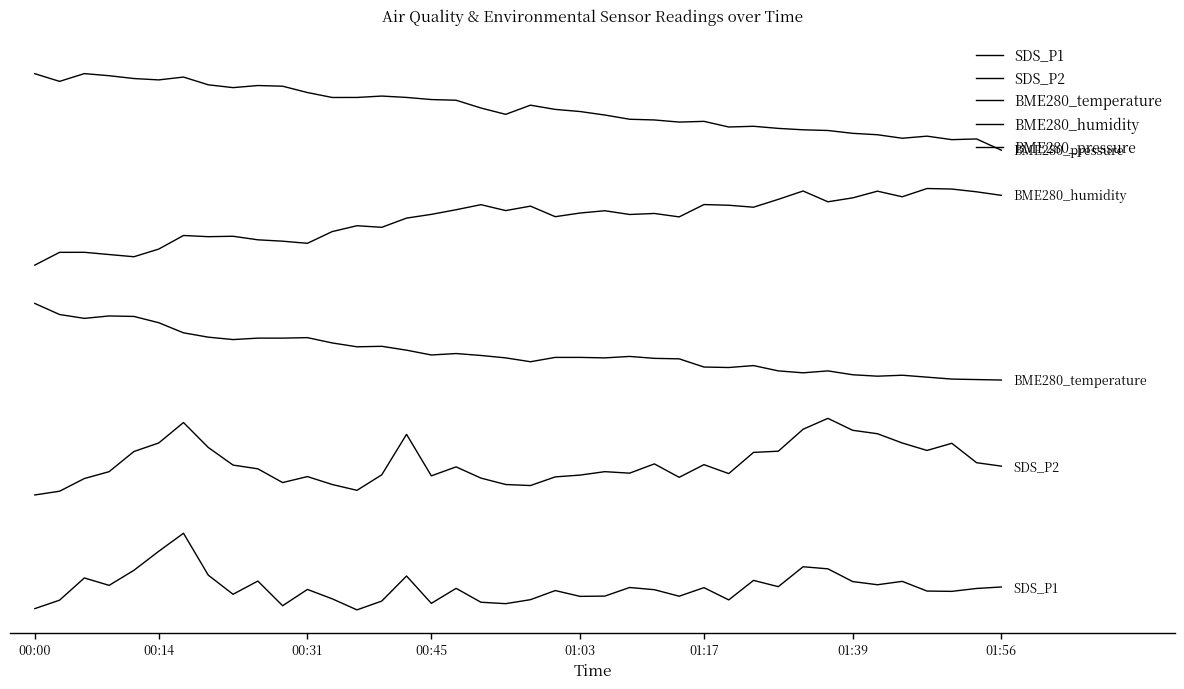

Does the chart have visible grid lines?

No